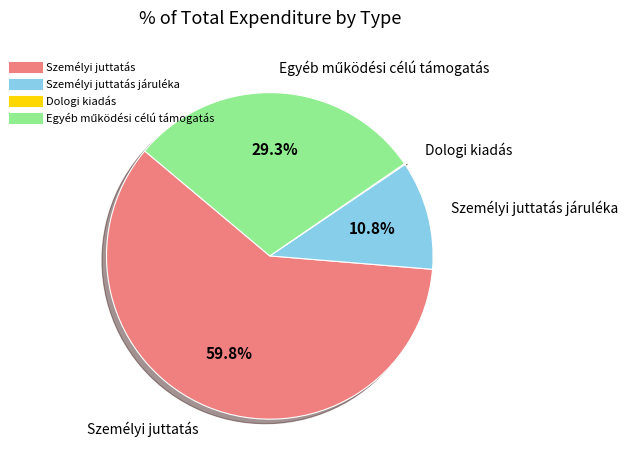

Does any single category account for the majority?

Yes